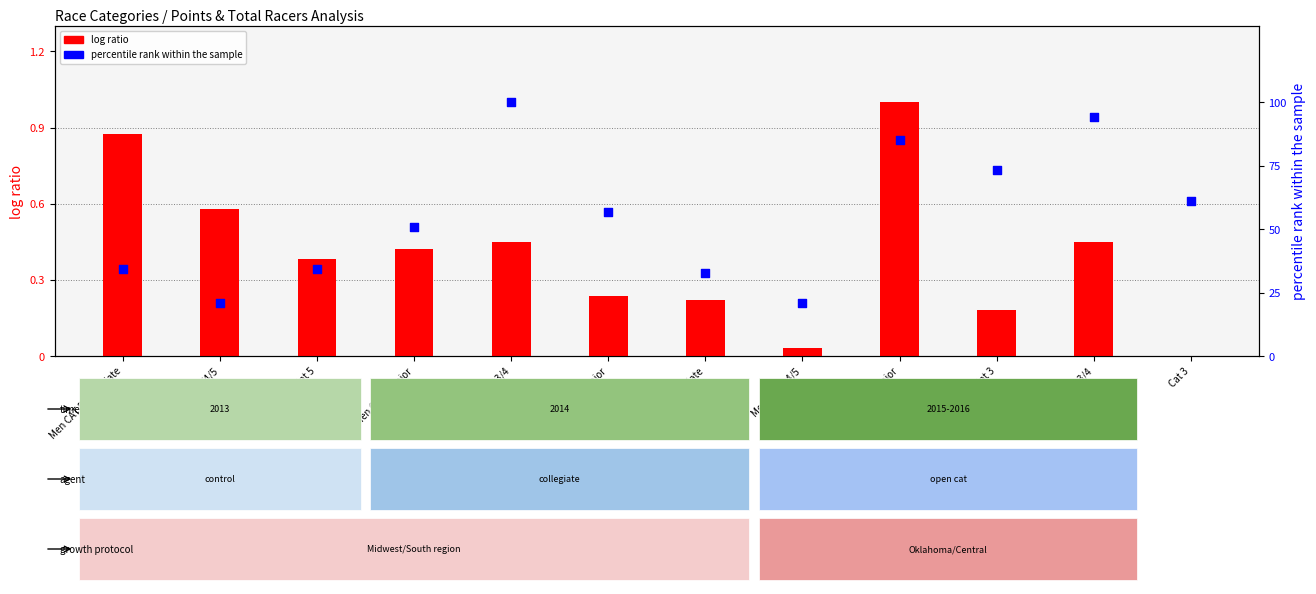

Which series reaches the minimum Y coordinate?

log ratio